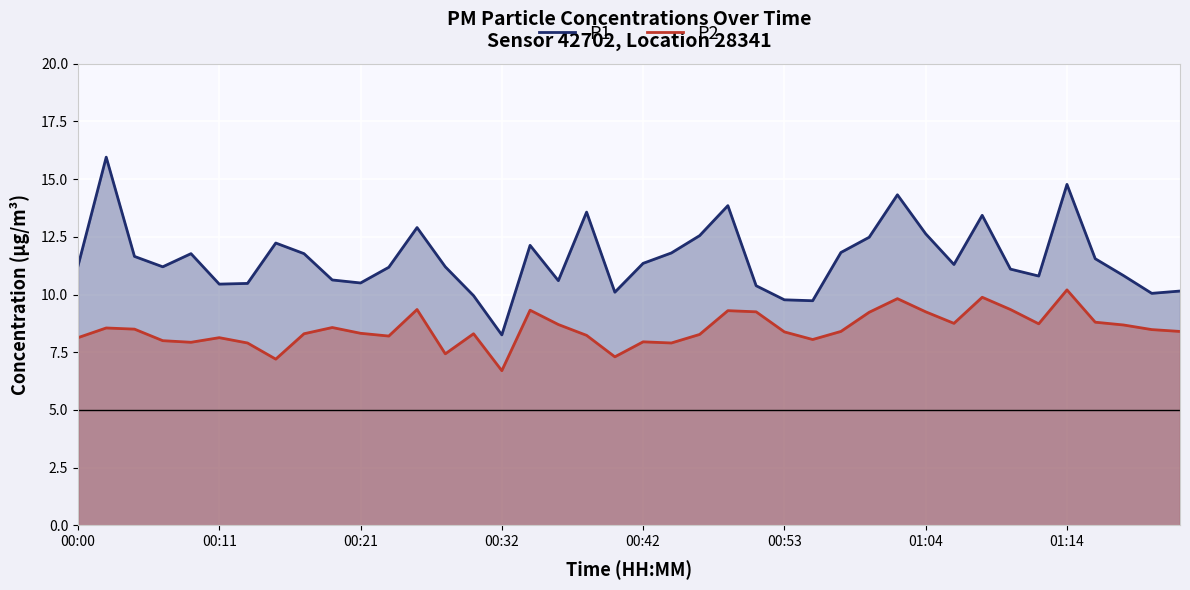

True or false: P2 and P1 intersect in this chart.

False